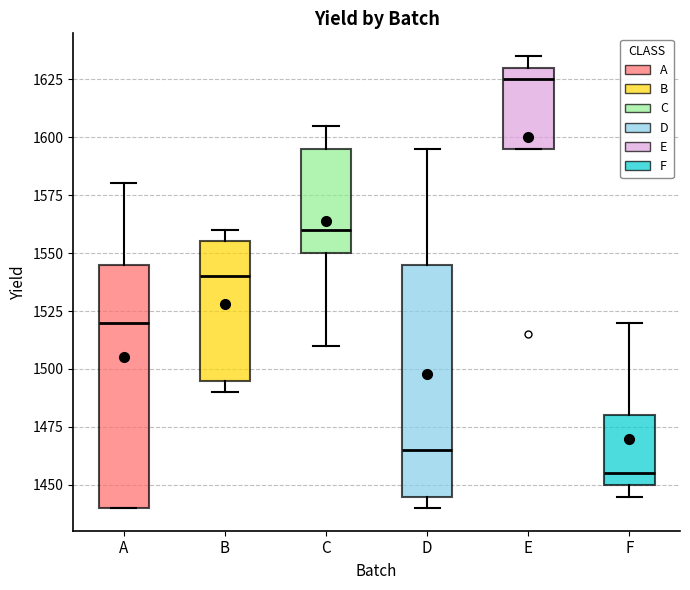

Reading left to right, read every box against the y-axis: the position of its median line, the range the box covers, and the ends of its whiskers. The values are not printed on the chart, so give them approximately, as read against the axis.

A: median 1520, box 1440 to 1545, whiskers 1440 to 1580
B: median 1540, box 1495 to 1555, whiskers 1490 to 1560
C: median 1560, box 1550 to 1595, whiskers 1510 to 1605
D: median 1465, box 1445 to 1545, whiskers 1440 to 1595
E: median 1625, box 1595 to 1630, whiskers 1595 to 1635
F: median 1455, box 1450 to 1480, whiskers 1445 to 1520